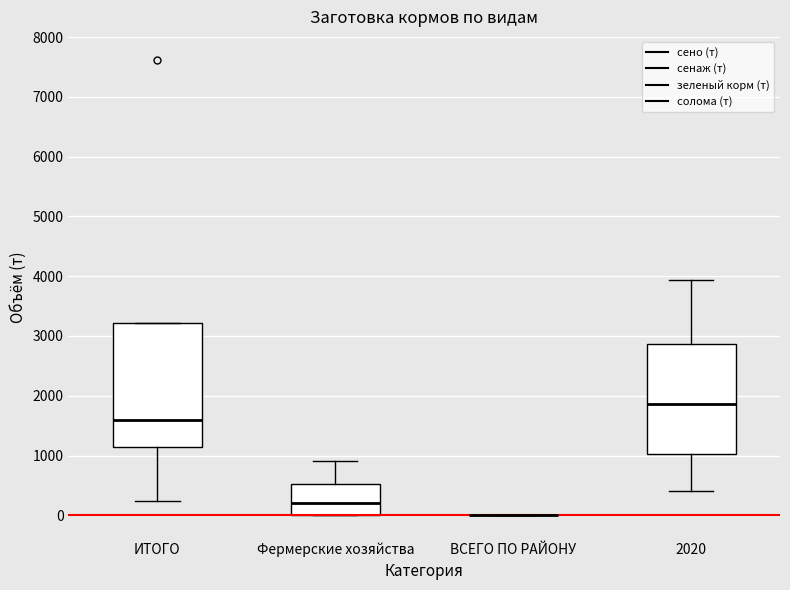

Reading left to right, transcribe this box plot: for each box, give where its median line is, the range the box spans, and where its two whiskers end, as read against the y-axis. The values are not printed on the chart, so give them approximately, as read against the axis.

ИТОГО: median 1600, box 1100 to 3200, whiskers 200 to 3200
Фермерские хозяйства: median 200, box 0 to 500, whiskers 0 to 900
ВСЕГО ПО РАЙОНУ: box collapsed to a line at 0, whiskers 0 to 0
2020: median 1900, box 1000 to 2900, whiskers 400 to 3900